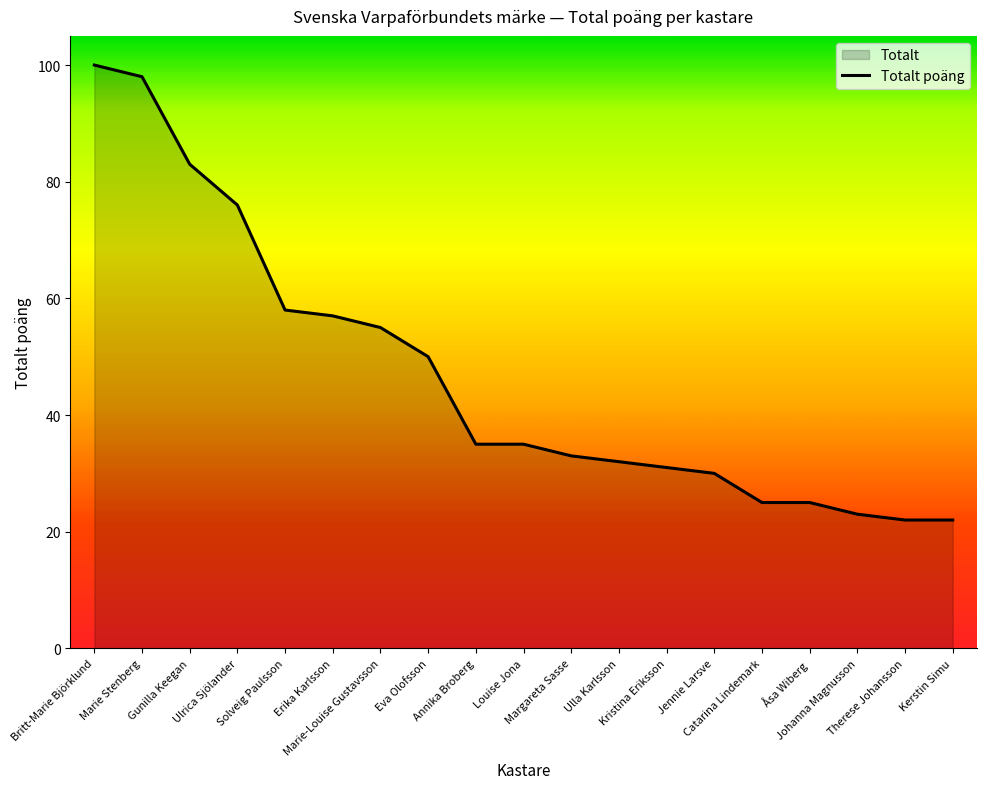

Which label corresponds to the smallest value in the chart?

Therese Johansson